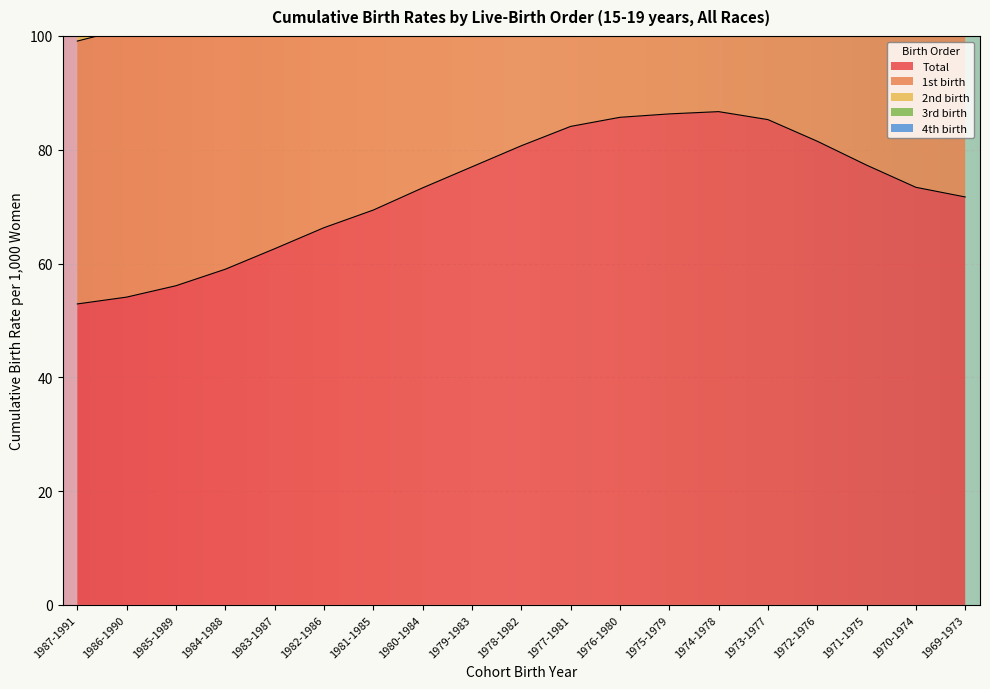

Count the 4th birth values in the range 0 to 1.

19